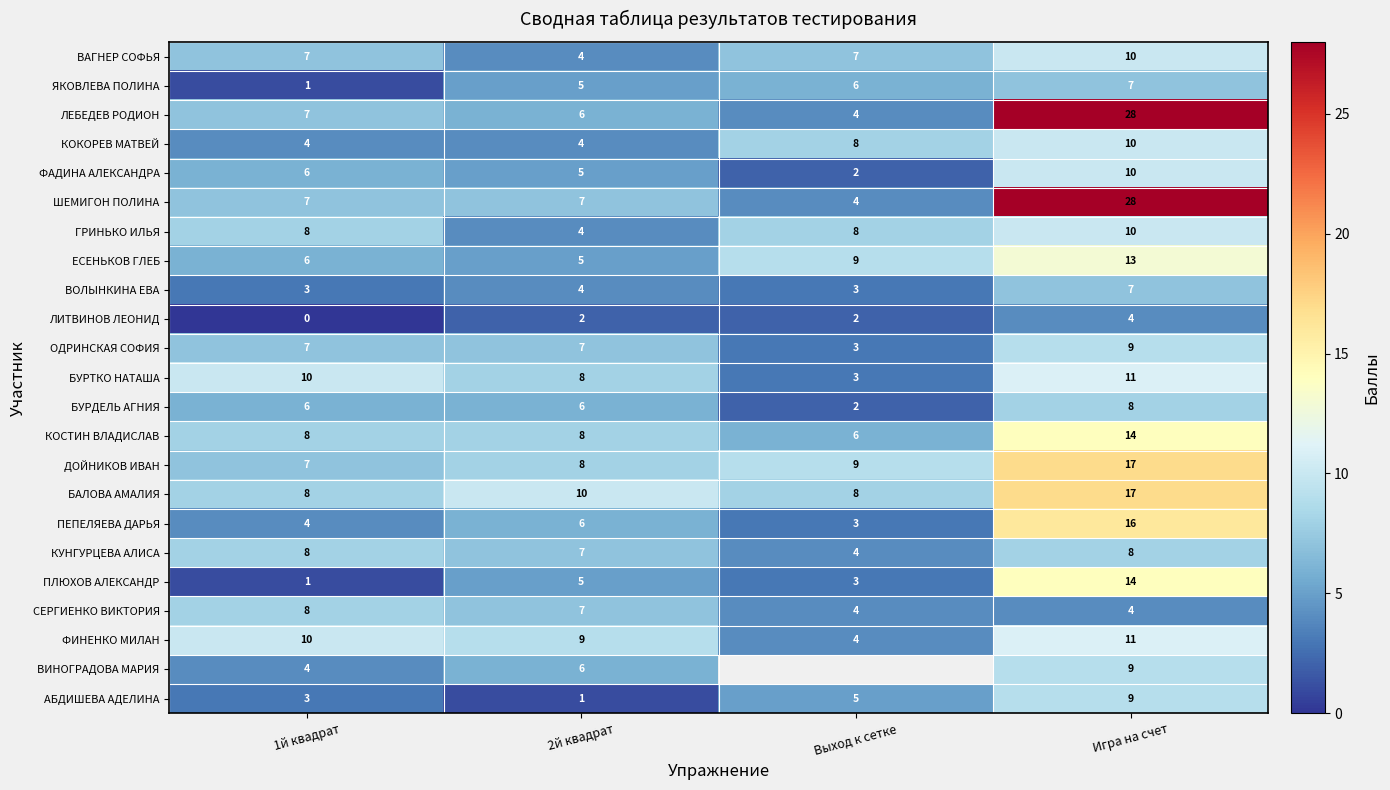

Is it true that ВОЛЫНКИНА ЕВА equals 7 at Игра на счет?

True